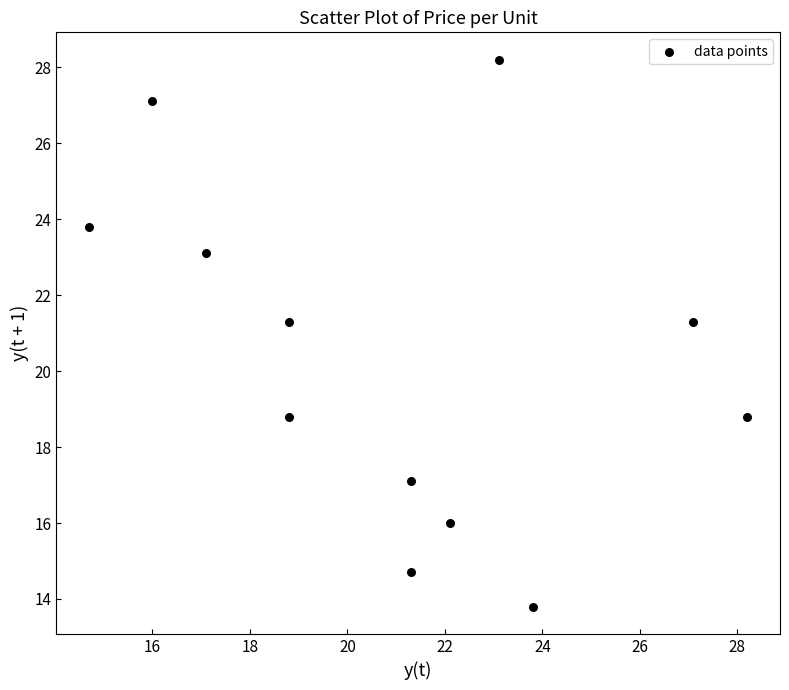

What is the average Y value?

20.3